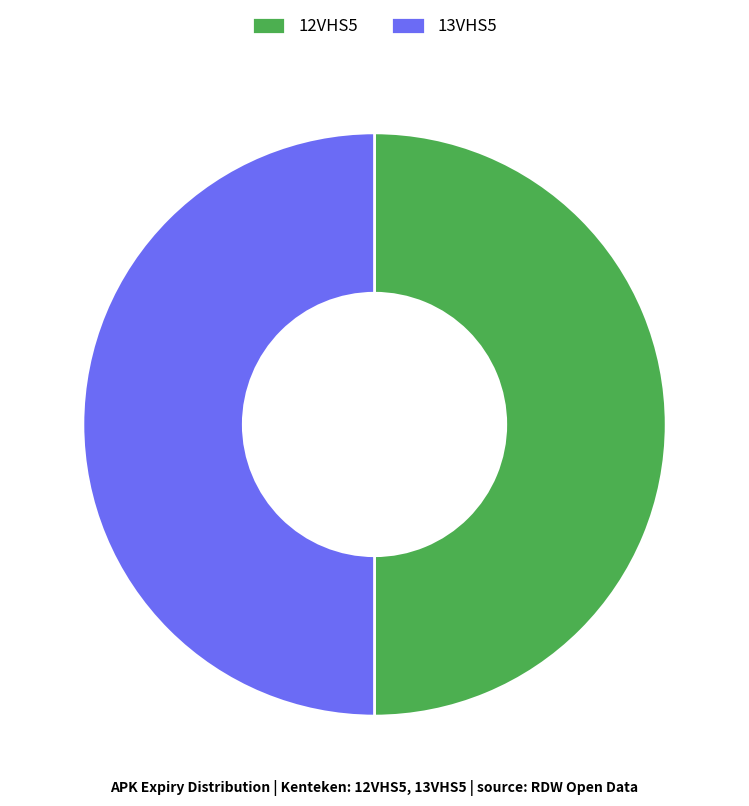

How many segments does this pie chart have?

2